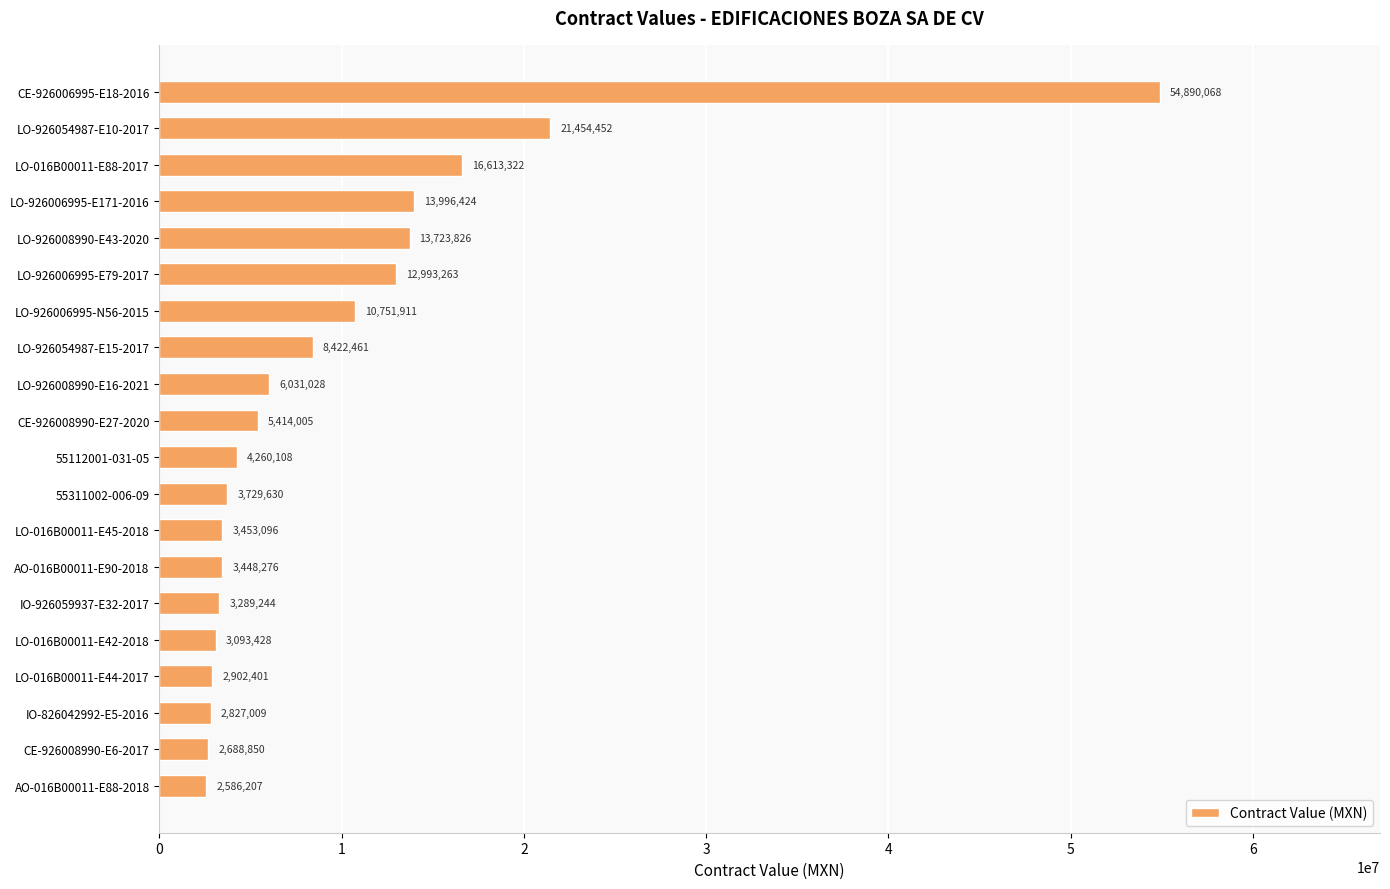

What is the average value?

9828450.5